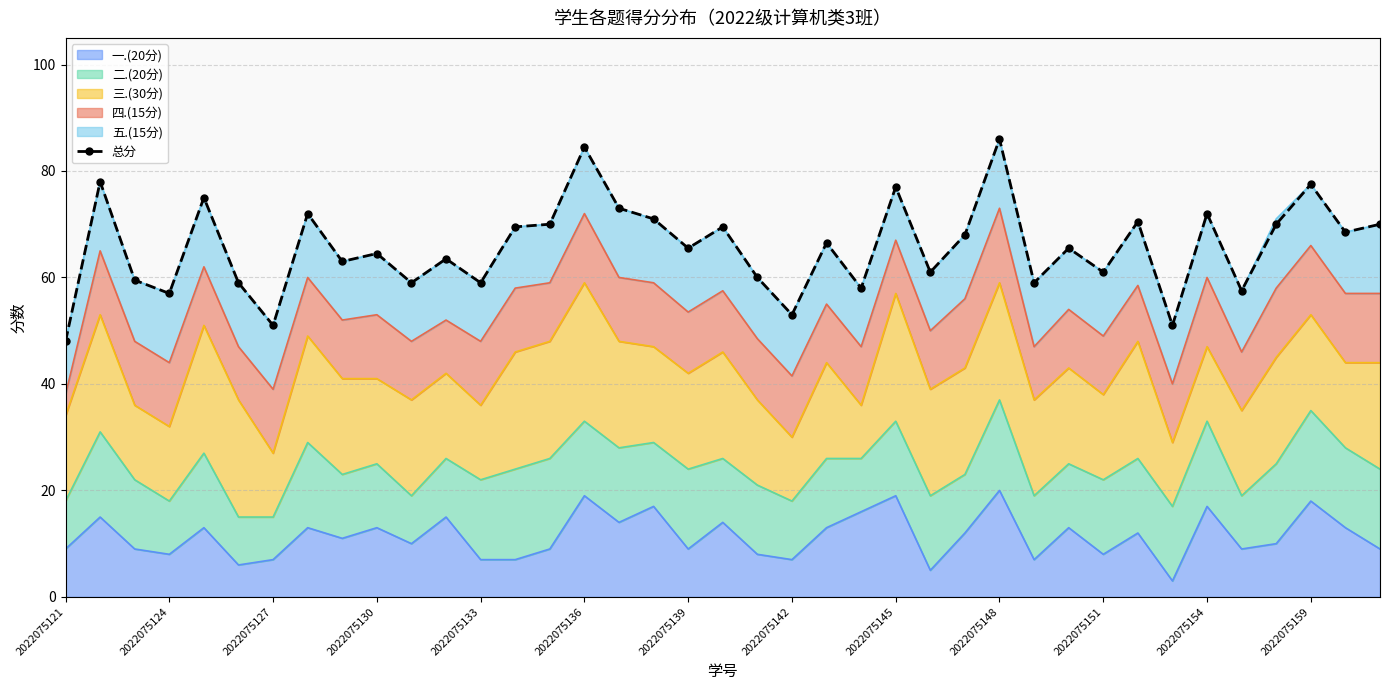

What is the ratio of the value at 19 to the value at 2022075151?

1.2